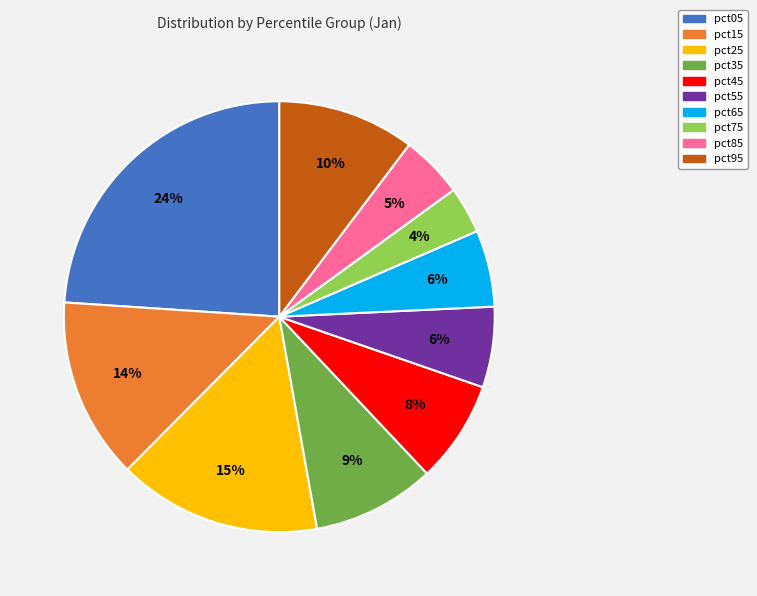

Which category has the biggest portion of the pie?

pct05